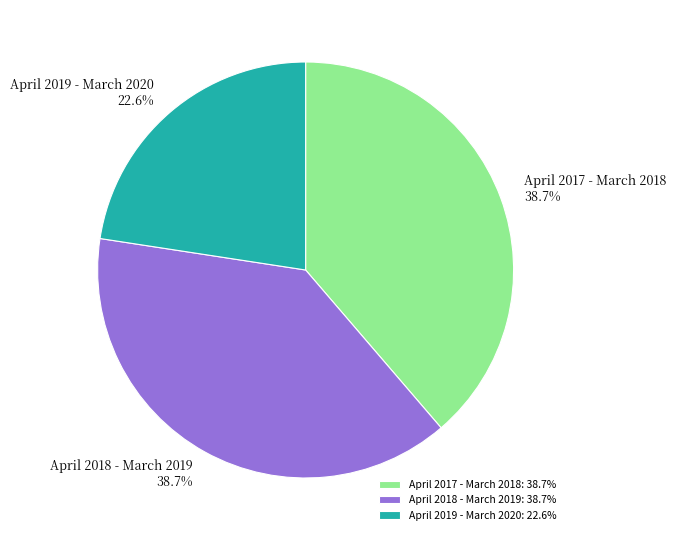

What is the smallest slice in the pie chart?

April 2019 - March 2020